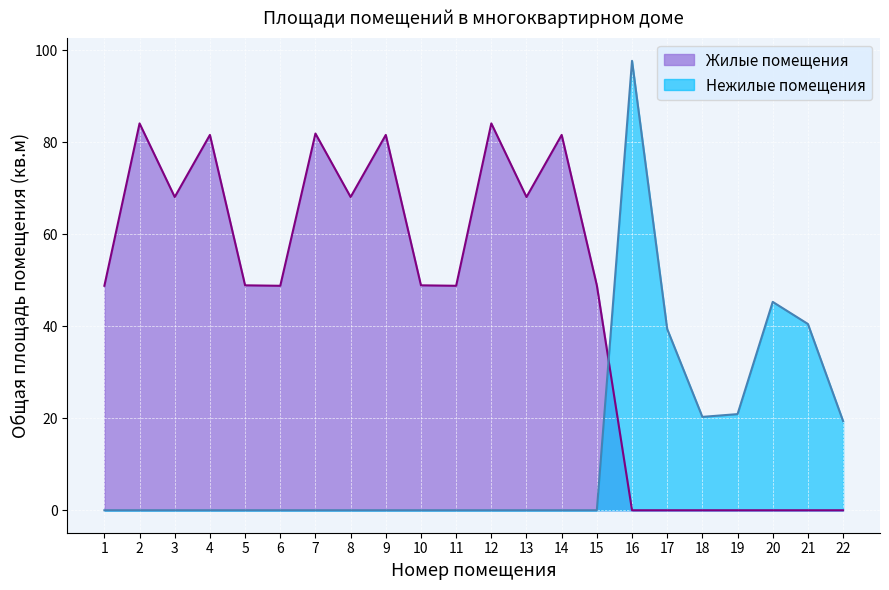

At which category does the data reach its first local valley?

18